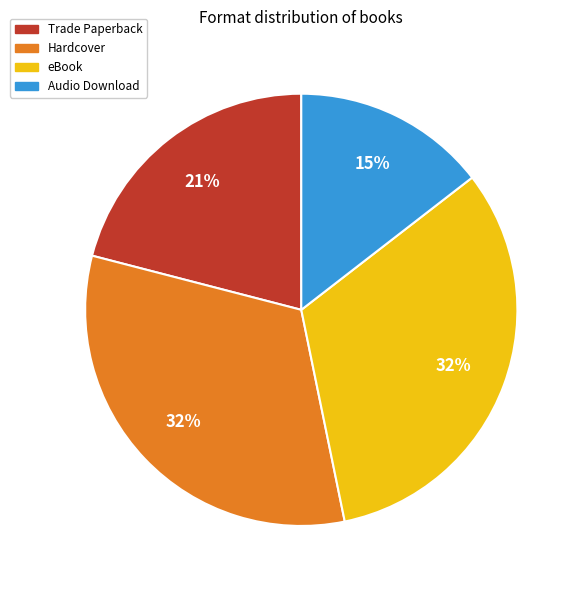

Which has a higher value, Audio Download or Trade Paperback?

Trade Paperback